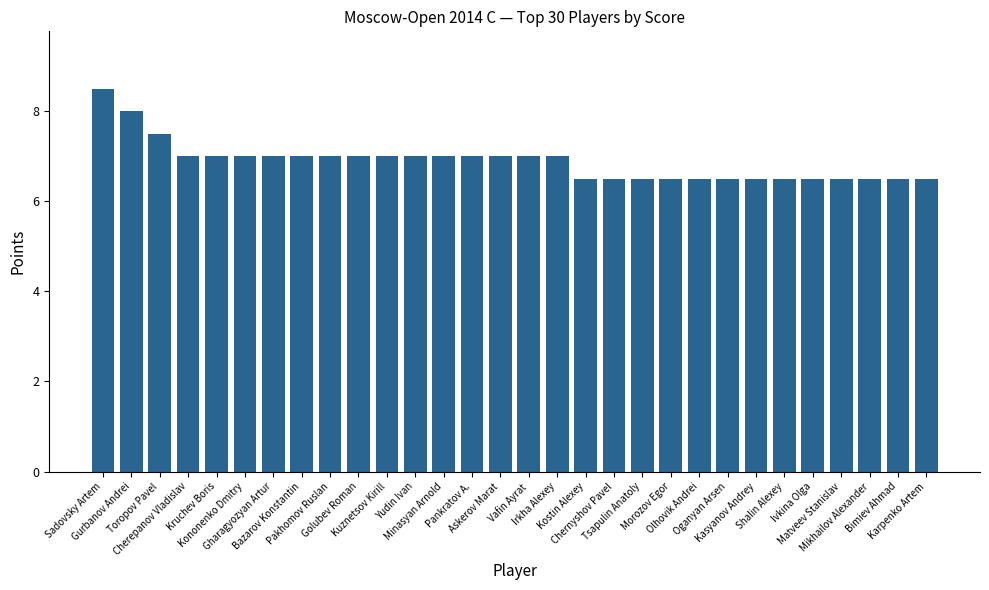

Reading left to right, transcribe all the data shown in this chart.

8.5	8.0	7.5	7.0	7.0	7.0	7.0	7.0	7.0	7.0	7.0	7.0	7.0	7.0	7.0	7.0	7.0	6.5	6.5	6.5	6.5	6.5	6.5	6.5	6.5	6.5	6.5	6.5	6.5	6.5